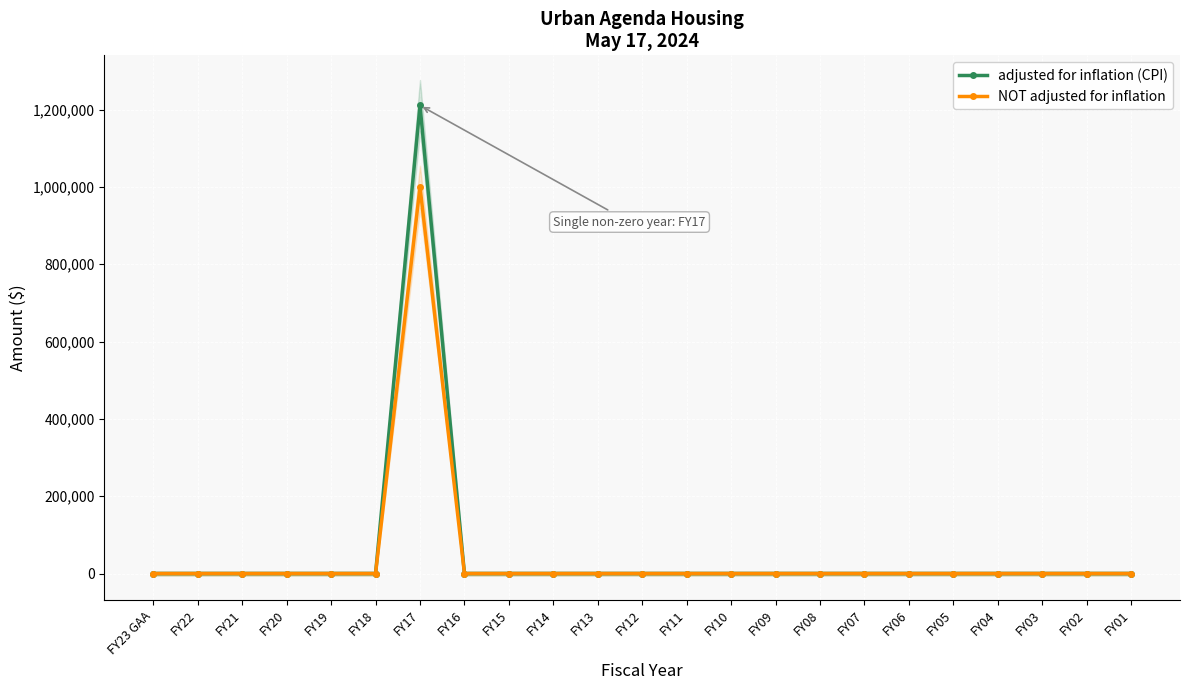

List the series in order of their overall mean, lowest first.

NOT adjusted for inflation, adjusted for inflation (CPI)